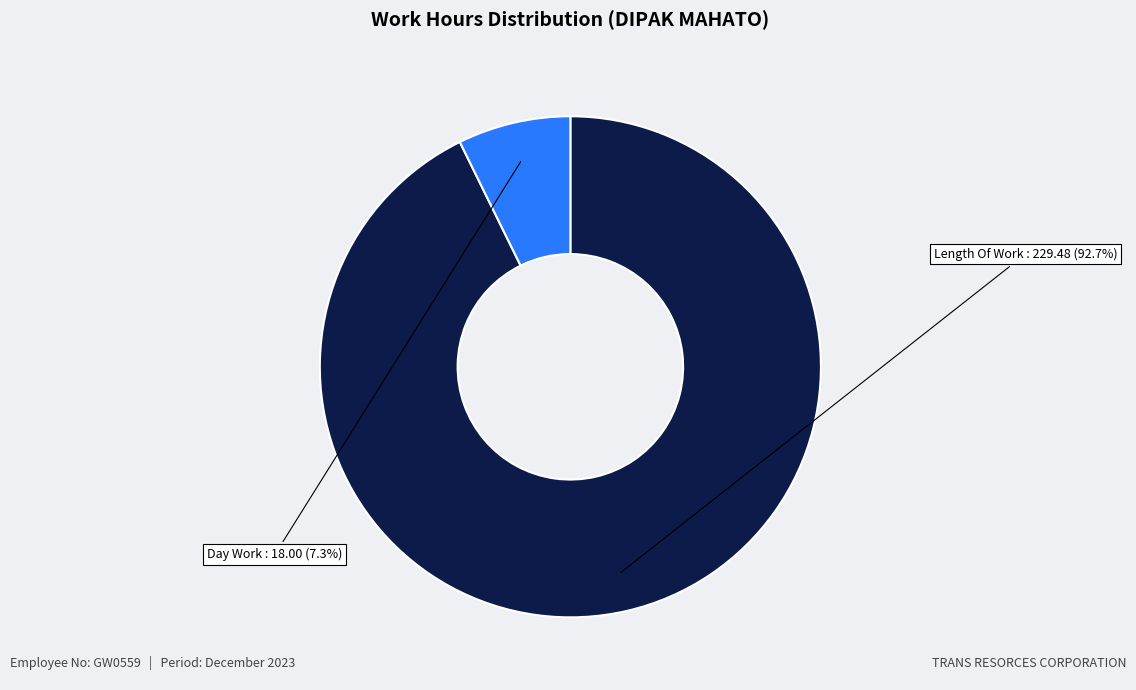

To the nearest percent, what is the difference between the largest and smallest slice percentages?

85%